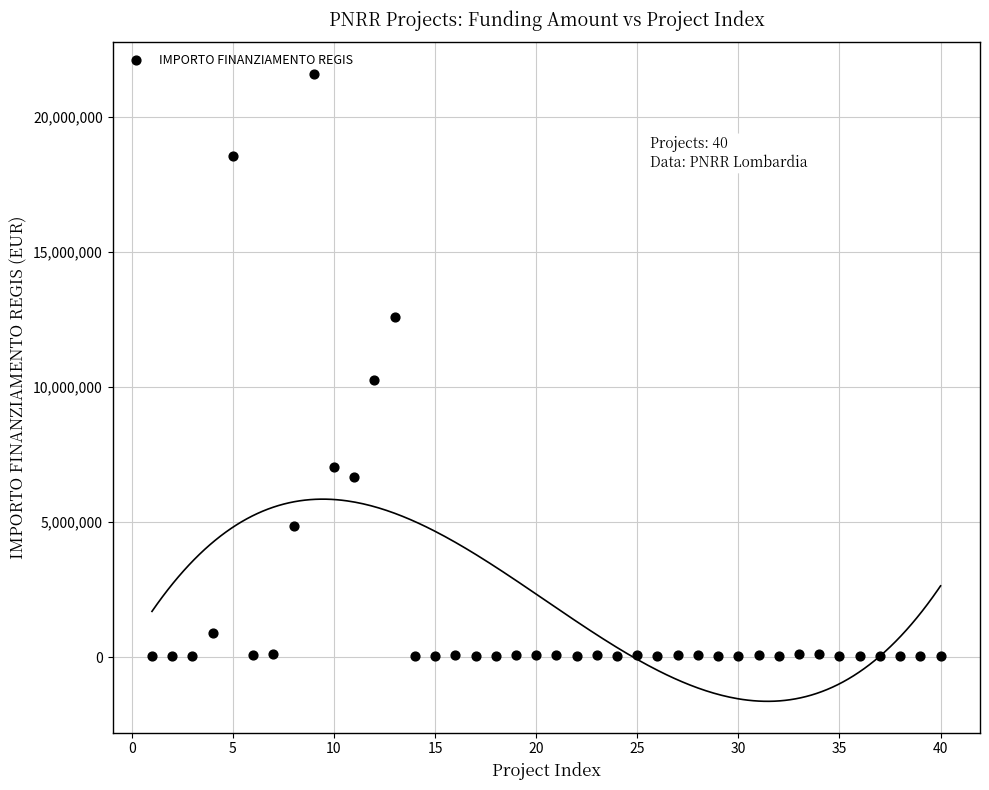

What Y value in the scatter plot is closest to 10820342?

10267188.0